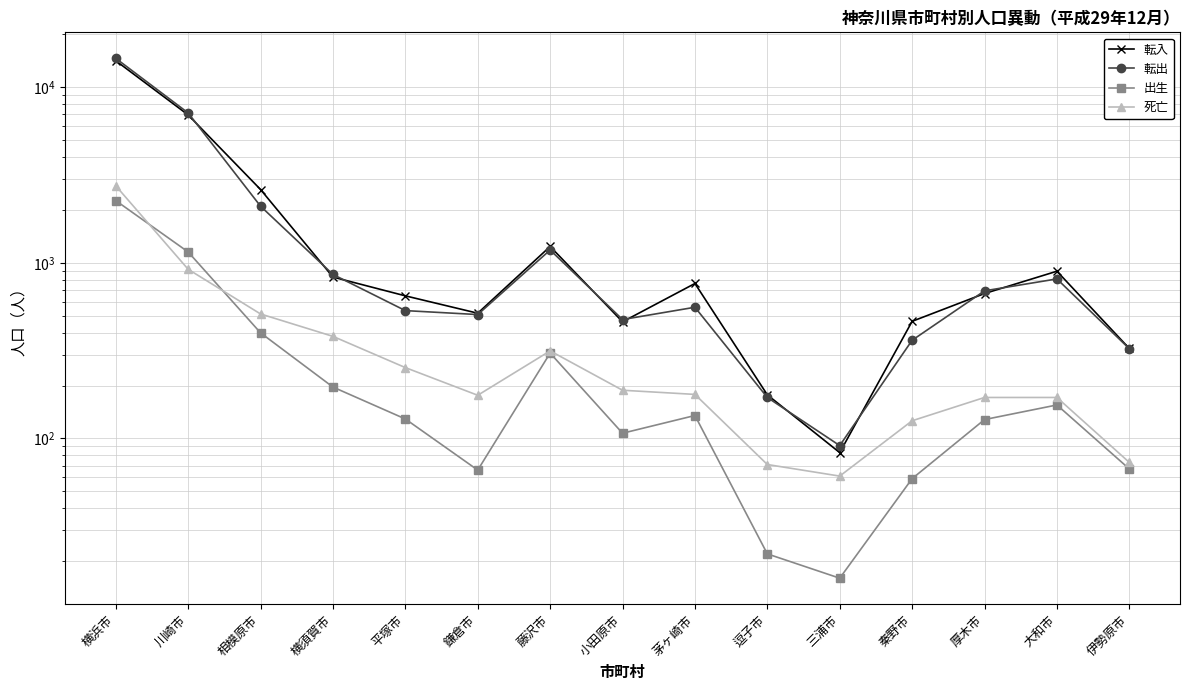

Count the number of data series in this chart.

4